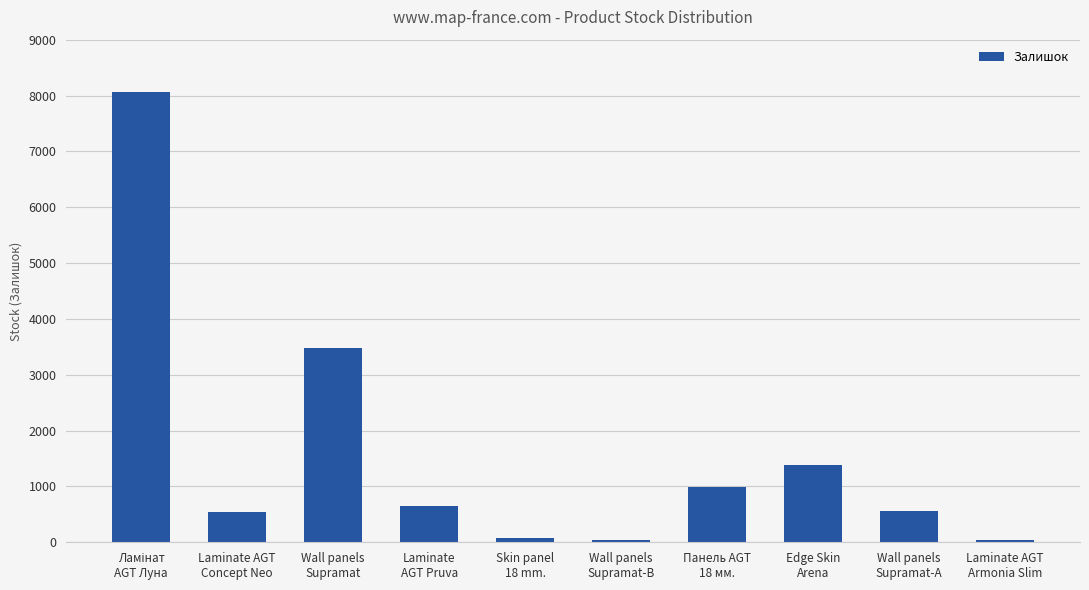

How many bars are there in total?

10